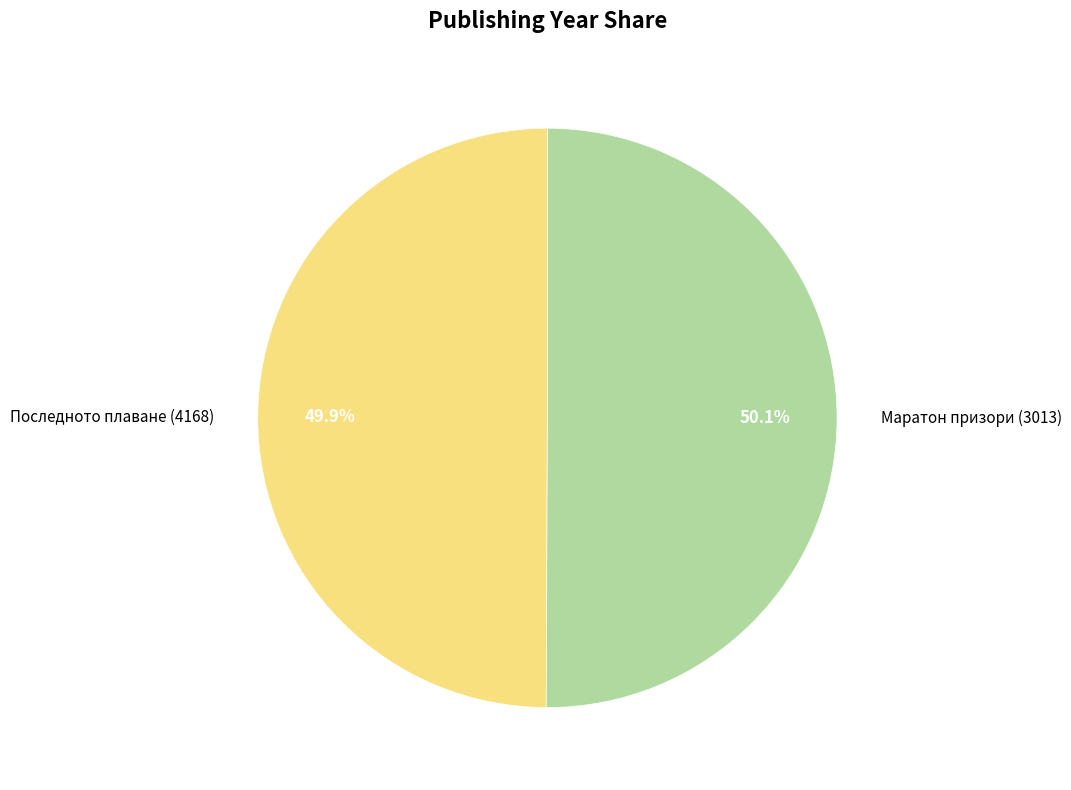

Is there a majority slice in this chart?

Yes